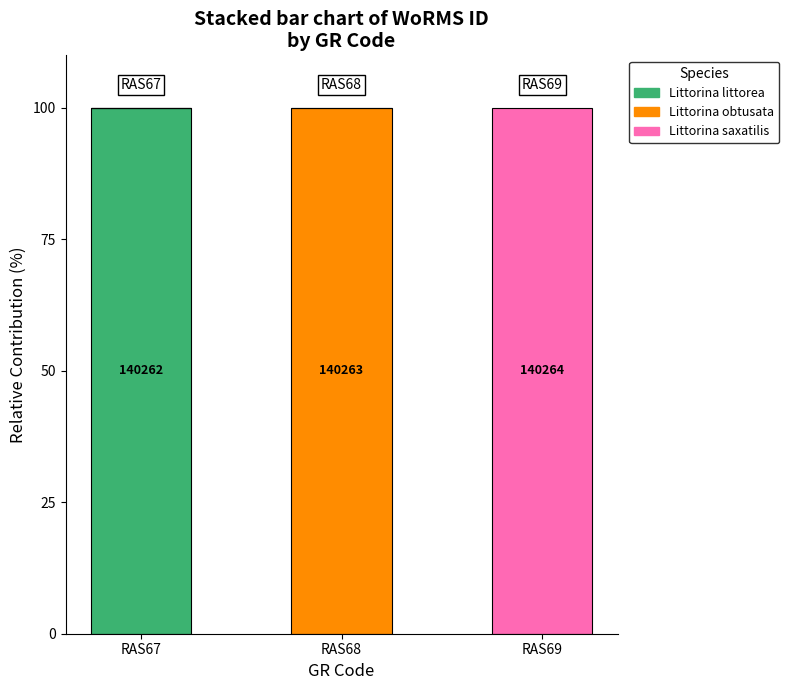

What is the total value across all series at RAS67?

100